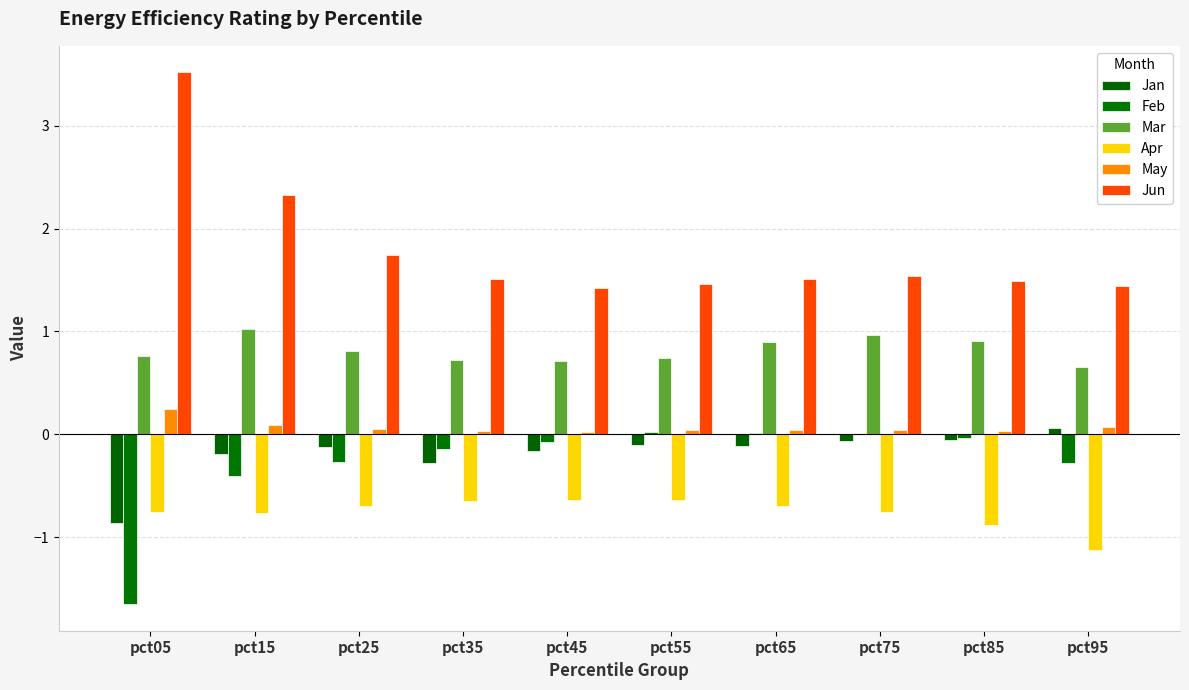

The value of Apr at pct85 is -0.5. True or false?

False